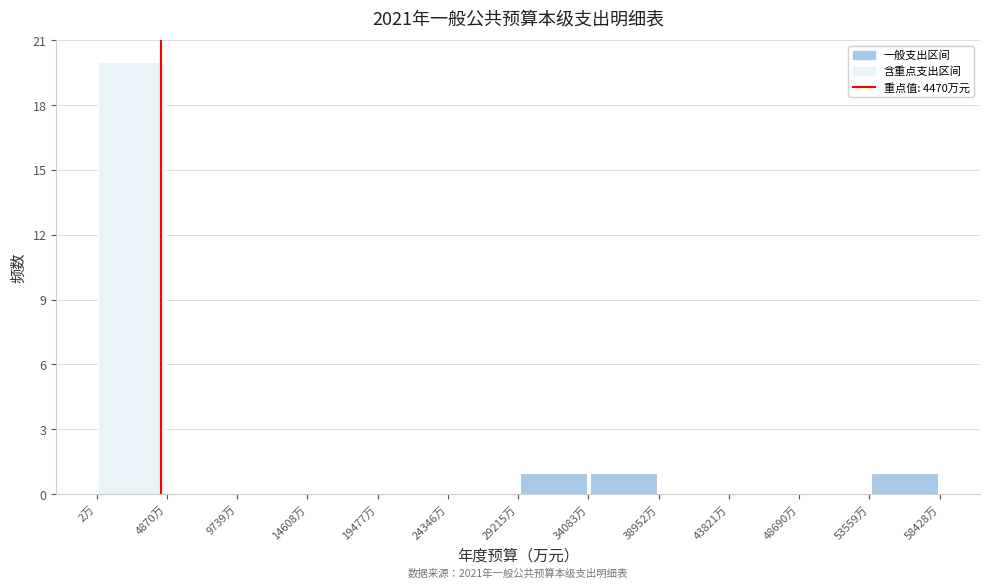

Which range on the x-axis has the tallest bar?

0 to 5000